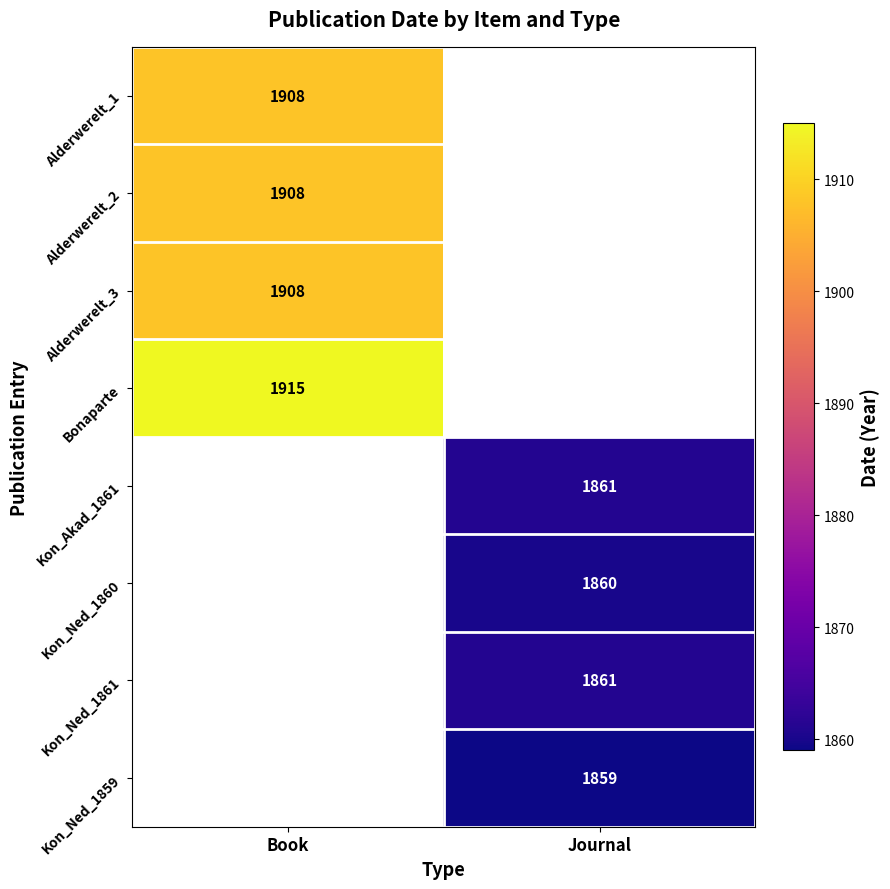

The Alderwerelt_2 series shows 2695 at Book. True or false?

False